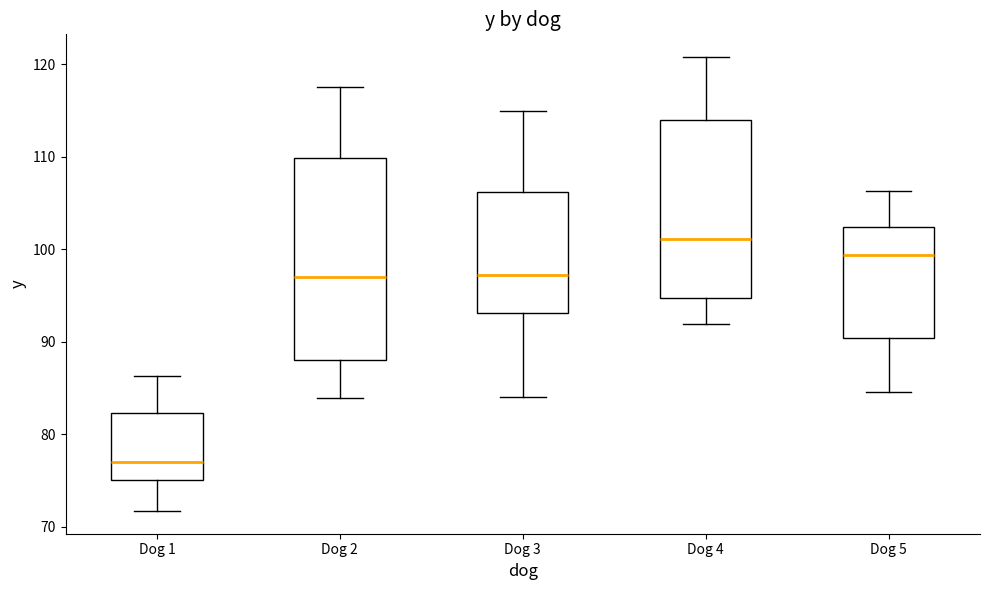

Which box's median line is the highest?

Dog 4